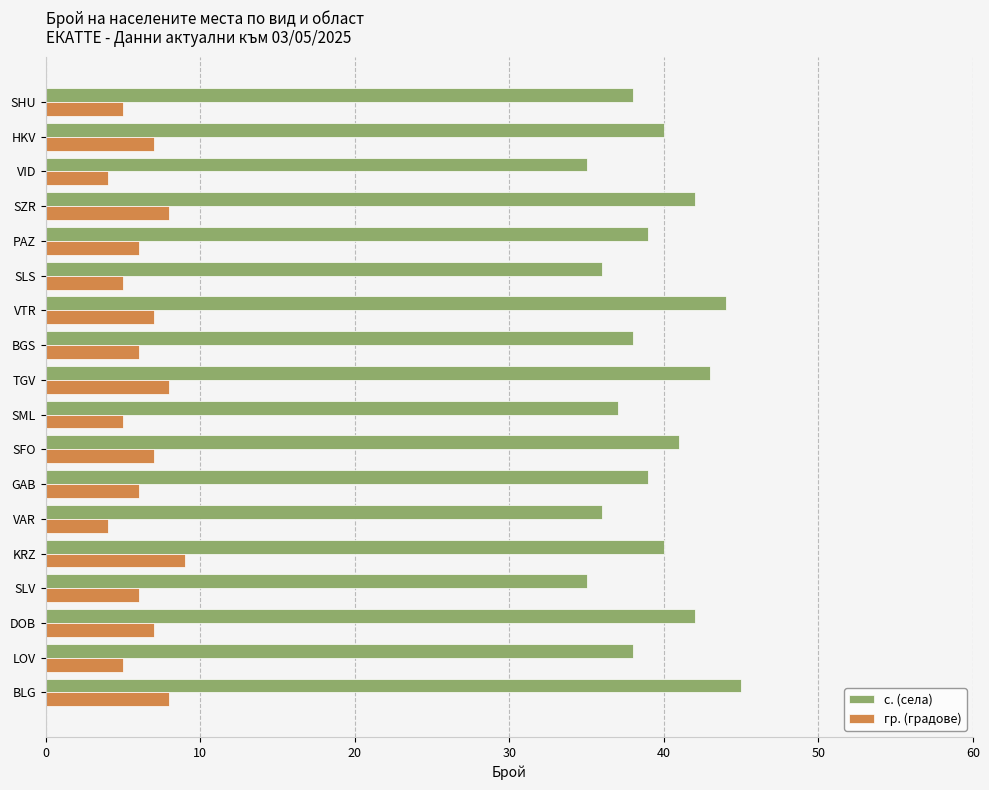

True or false: с. (села) has a value of 26 at GAB.

False